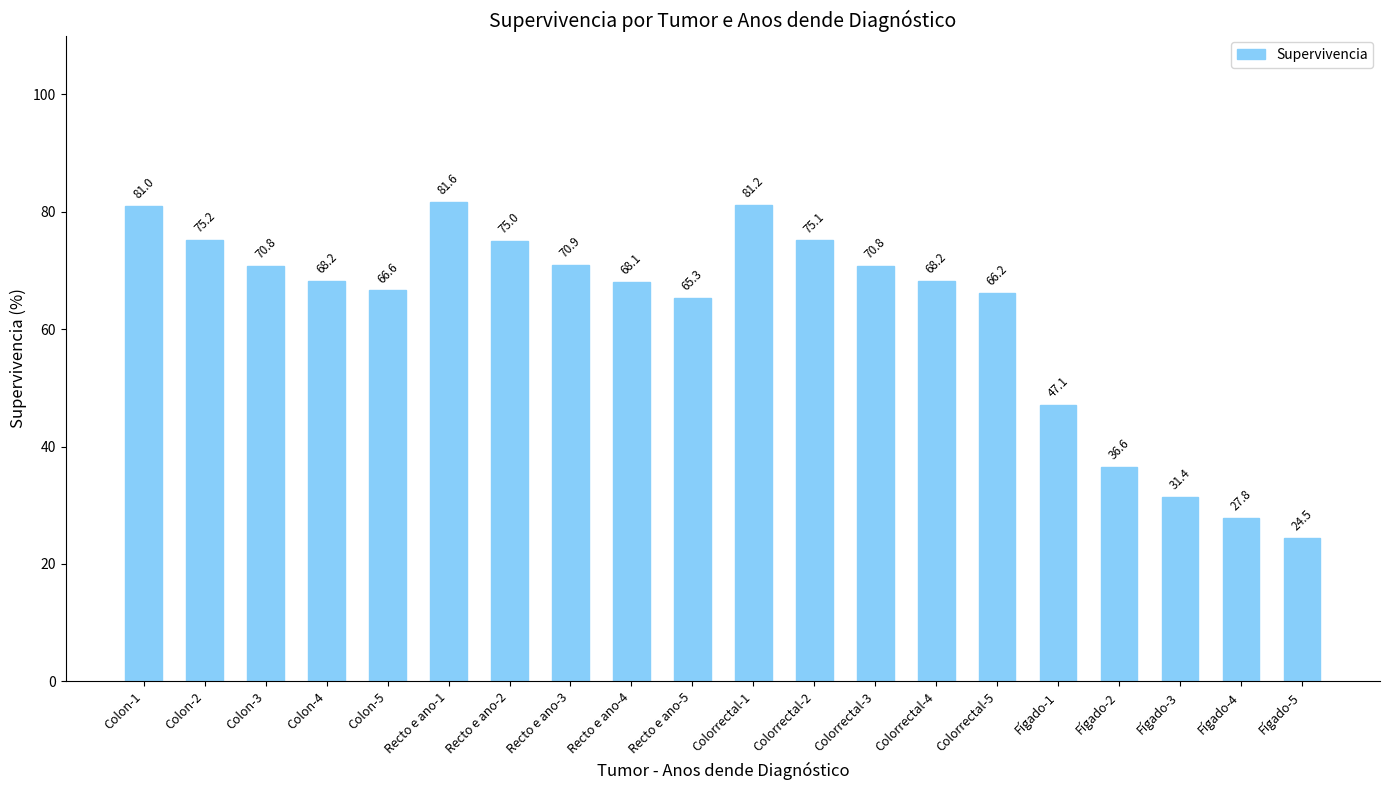

The chart shows a value of 66.2 at Colorrectal-5. True or false?

True